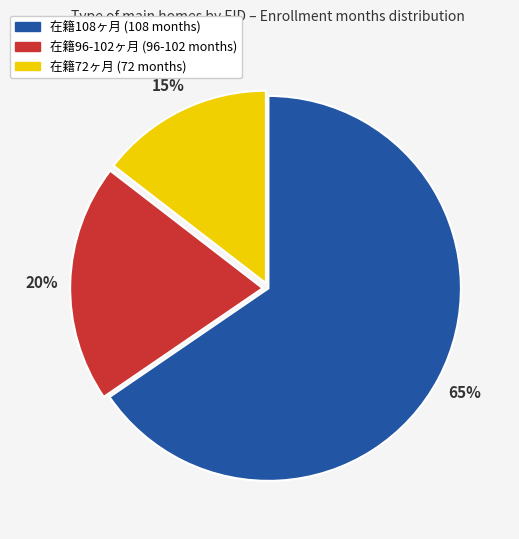

To the nearest percent, what is the average slice percentage?

33%